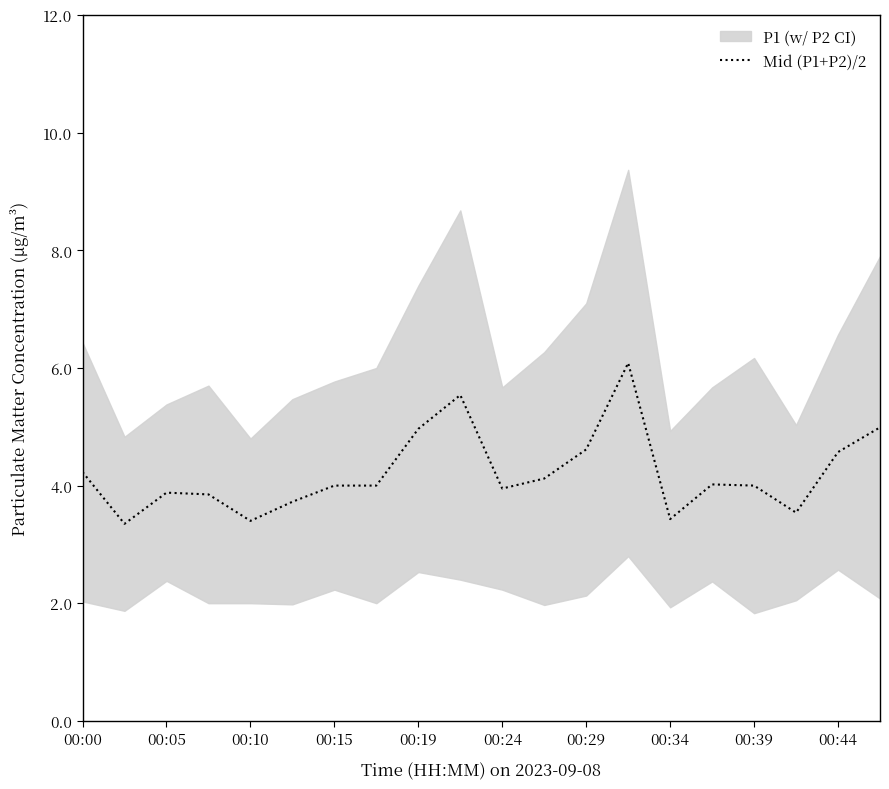

True or false: Mid (P1+P2)/2 has a value of 3.4 at 00:34.

True